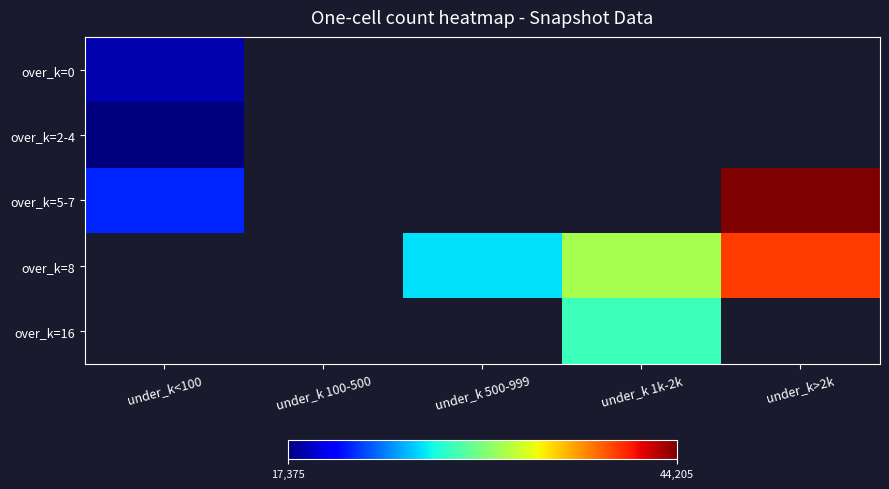

At how many categories does at least one series exceed 21059?

4